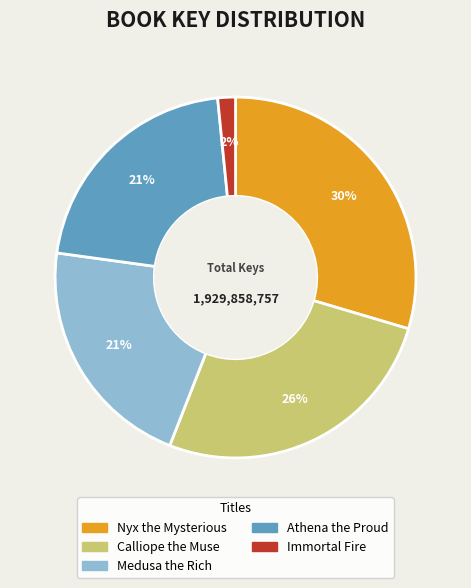

True or false: Athena the Proud accounts for 9% of the total.

False